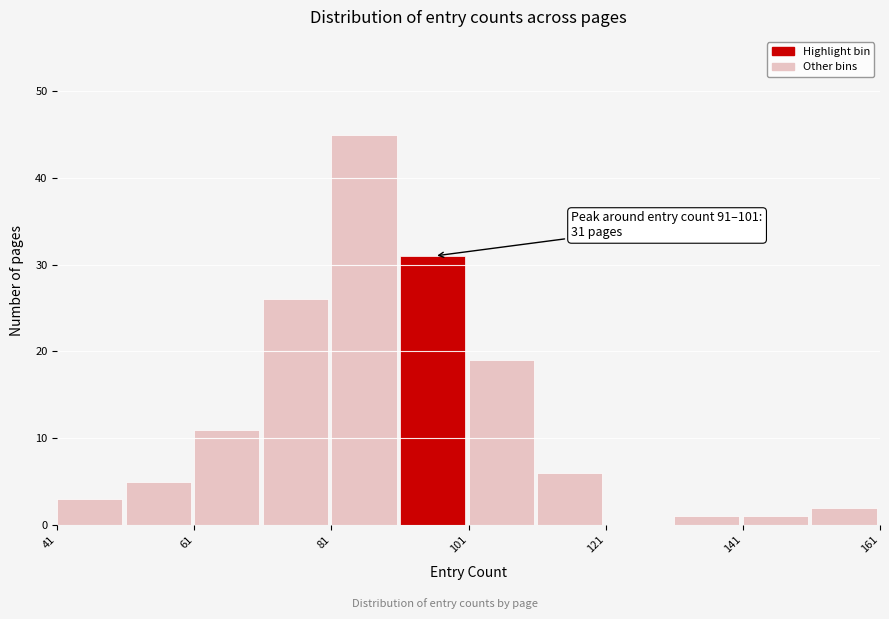

Over which range of the x-axis is the bar tallest?

81 to 91